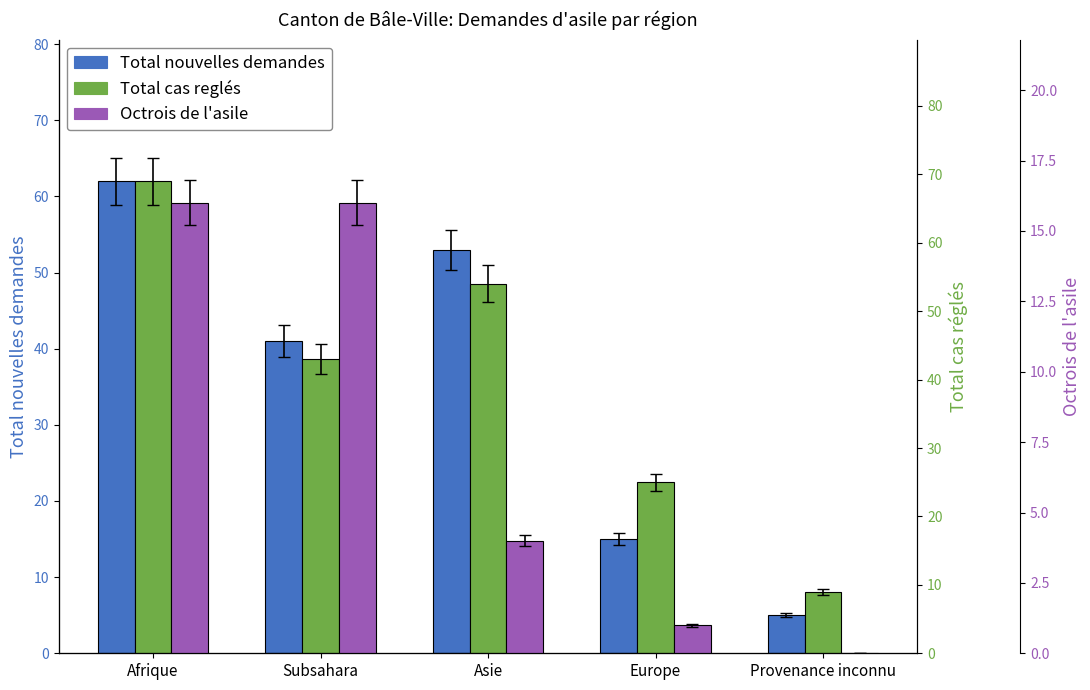

Which series has the largest total across all categories?

Total cas reglés